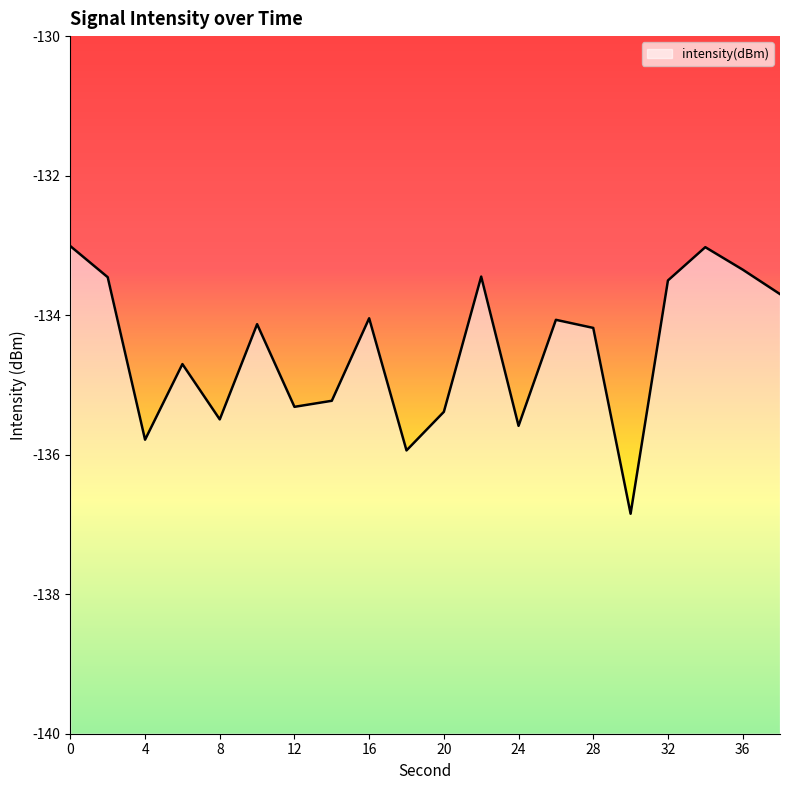

Rank the categories by value from highest to lowest.

0, 34, 36, 22, 2, 32, 38, 16, 26, 10, 28, 6, 14, 12, 20, 8, 24, 4, 18, 30